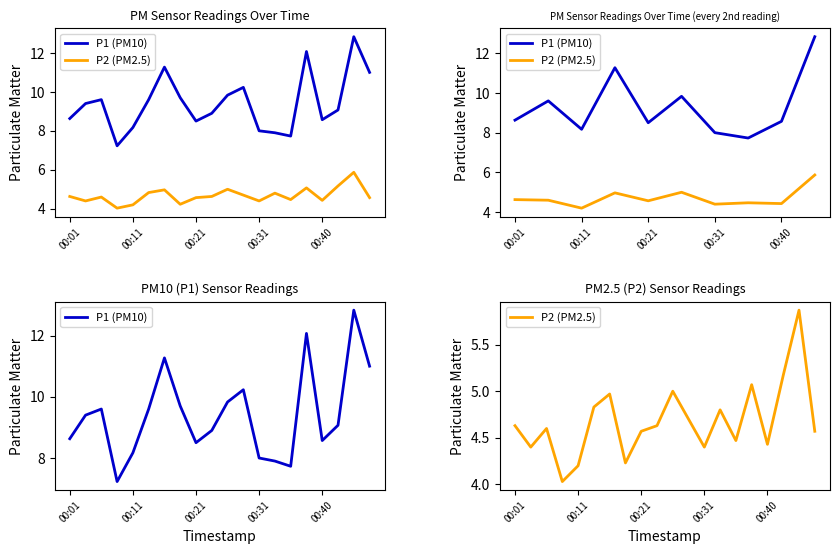

Between 5 and 11, which series saw the biggest shift?

P1 (PM10)